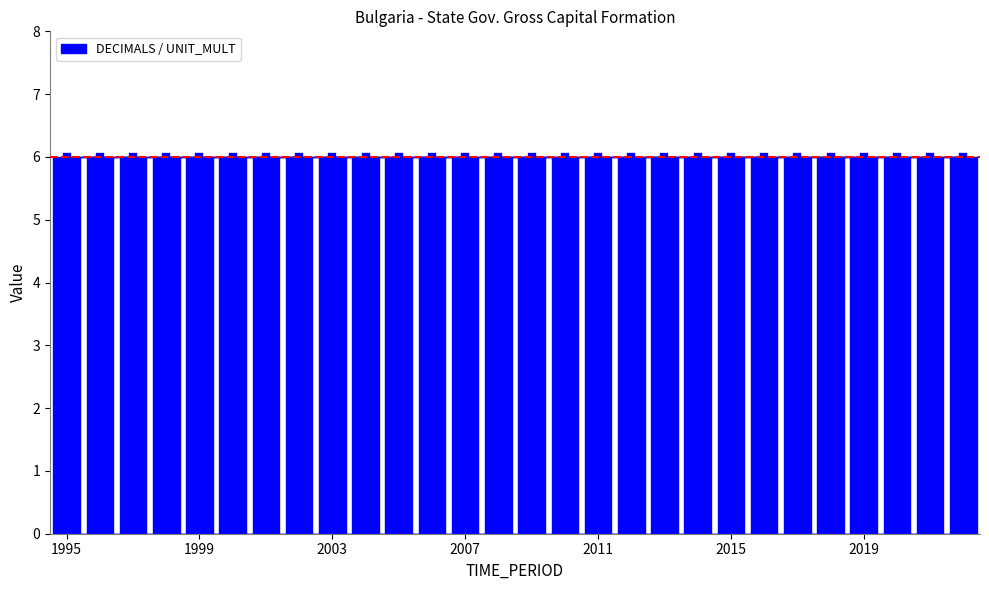

At 2012, list the series in order from largest to smallest.

UNIT_MULT, DECIMALS